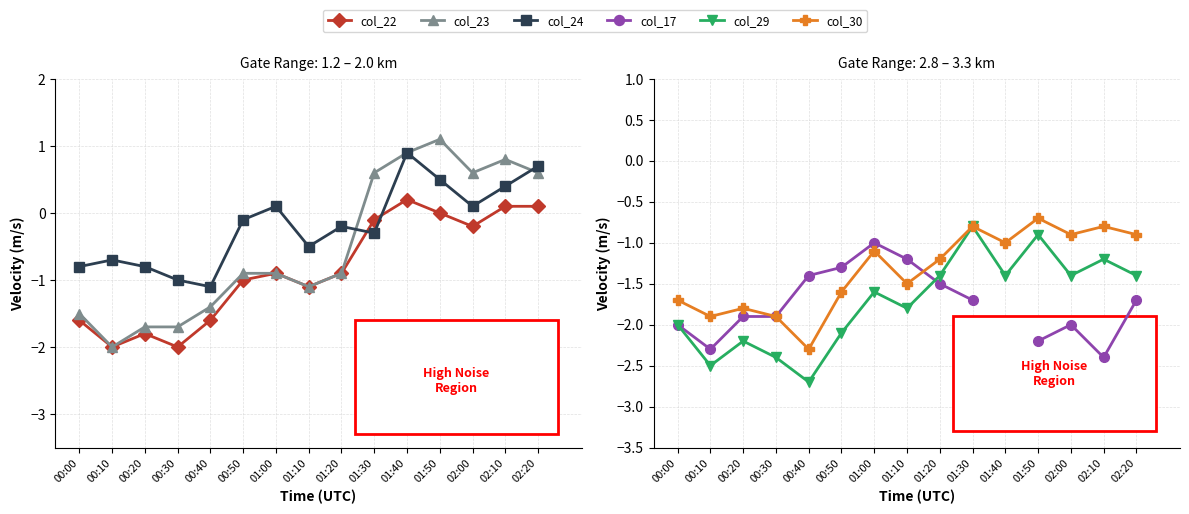

How many data points in col_23 are less than 0?

9